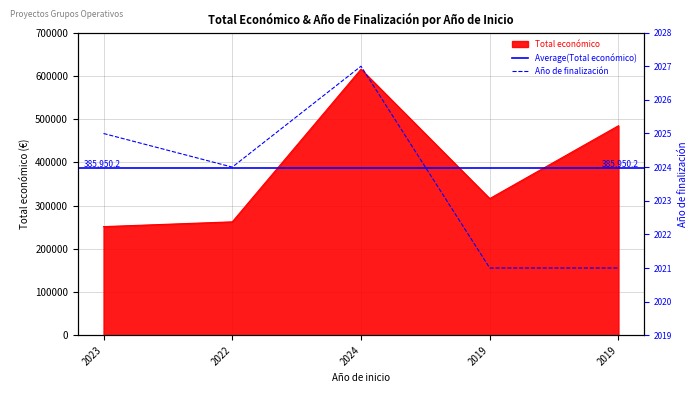

Which series changed the most between 2024 and 2019?

Total económico